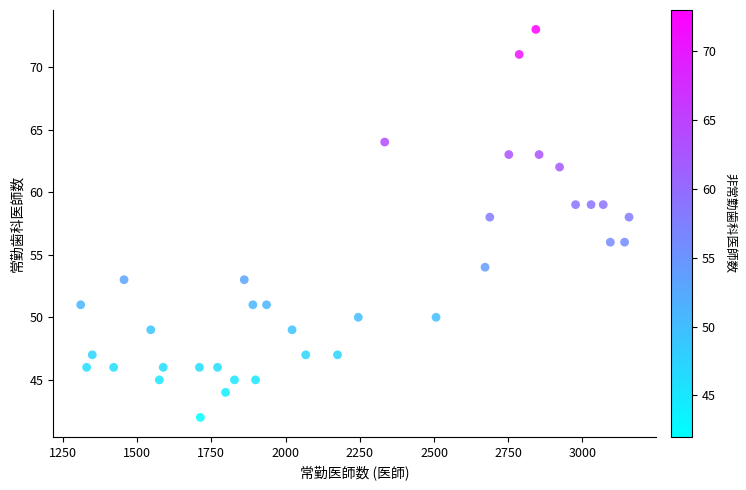

What is the range of Y values (max minus min)?

31